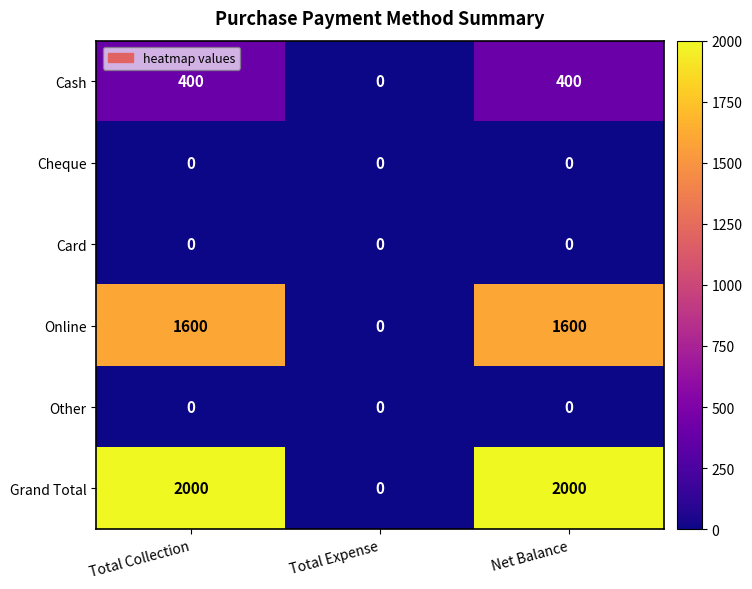

The Online series shows 1600 at Net Balance. True or false?

True